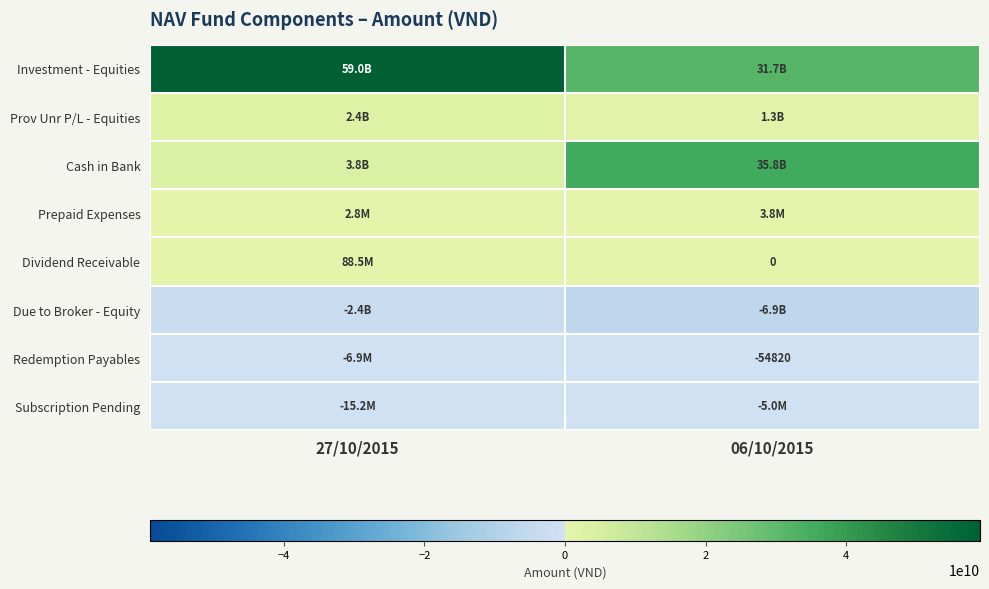

At how many categories does at least one series exceed 35389097477?

2